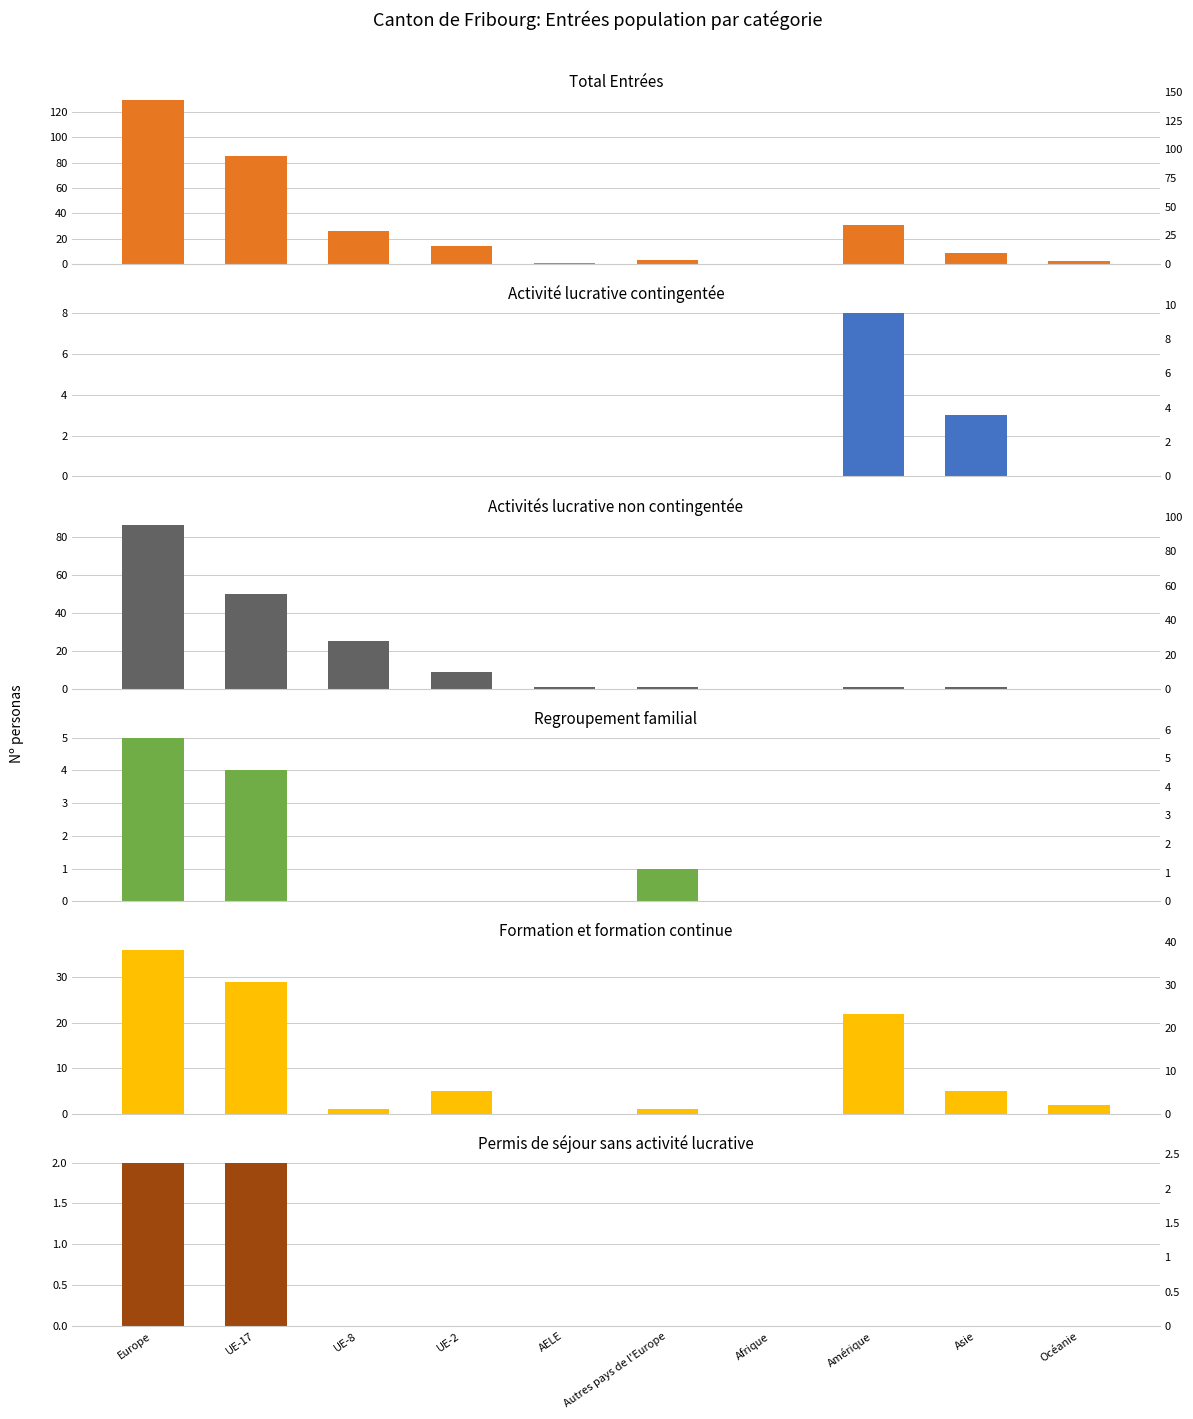

At how many categories does at least one series exceed 105?

1